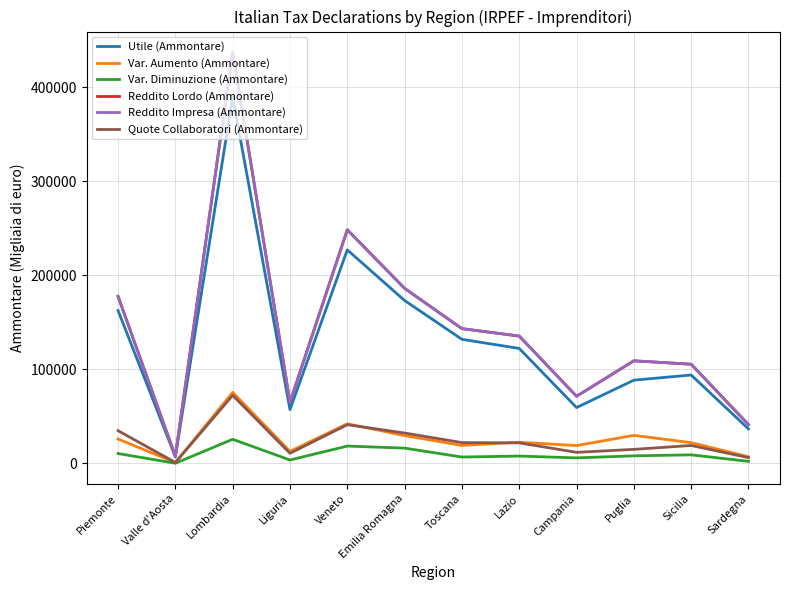

Which series has the largest range (max minus min)?

Reddito Lordo (Ammontare)